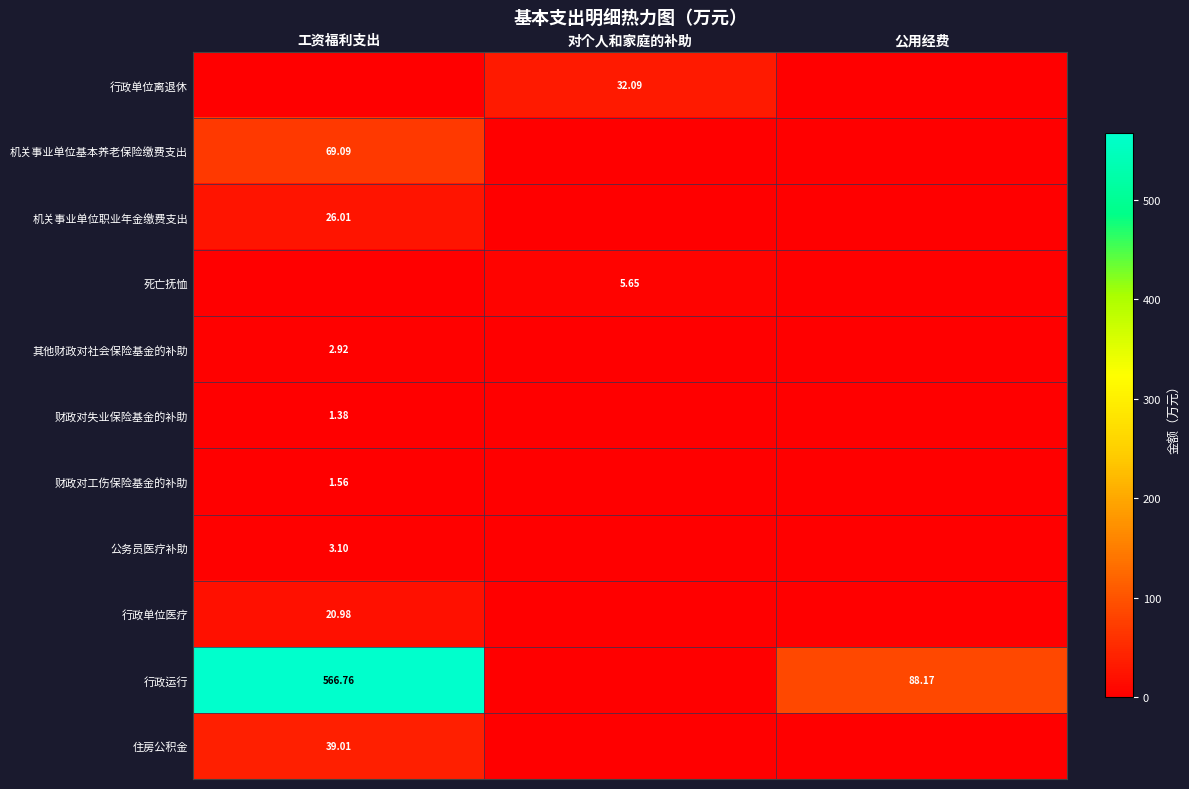

Which series has the largest range (max minus min)?

行政运行